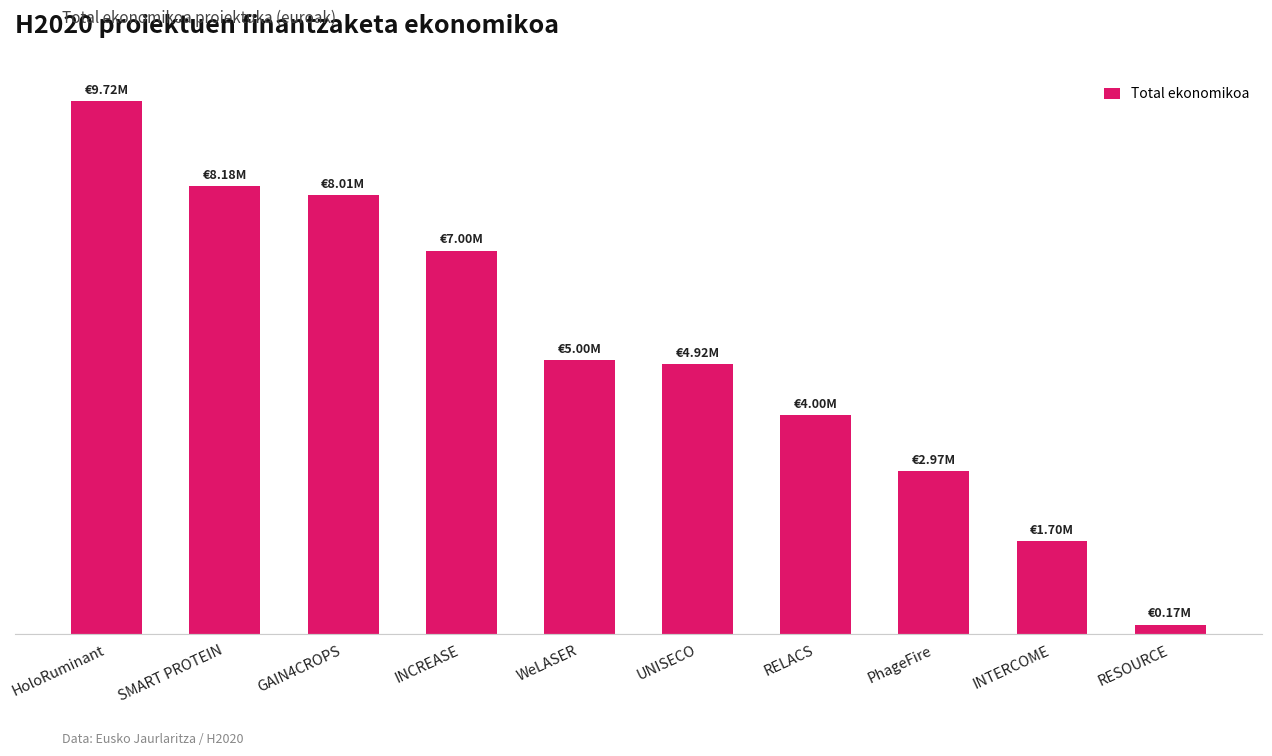

What is the value of the 4th bar from the left?

6999999